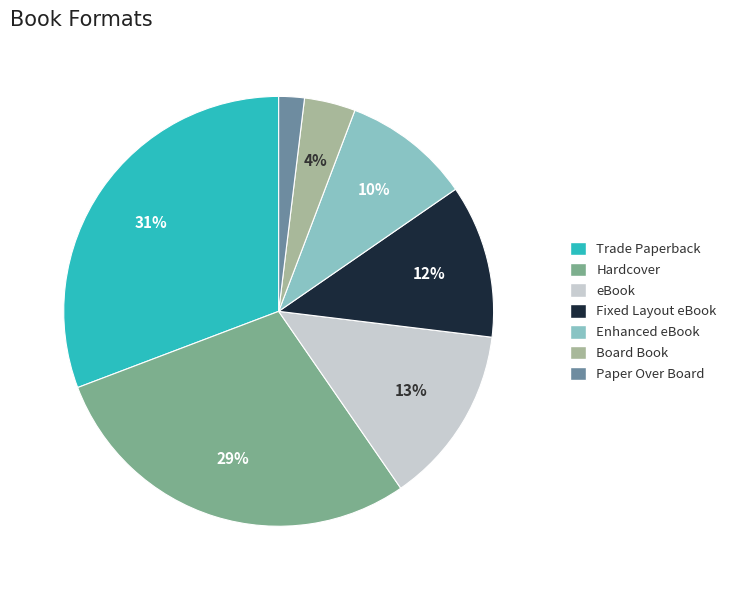

Which category has the biggest portion of the pie?

Trade Paperback